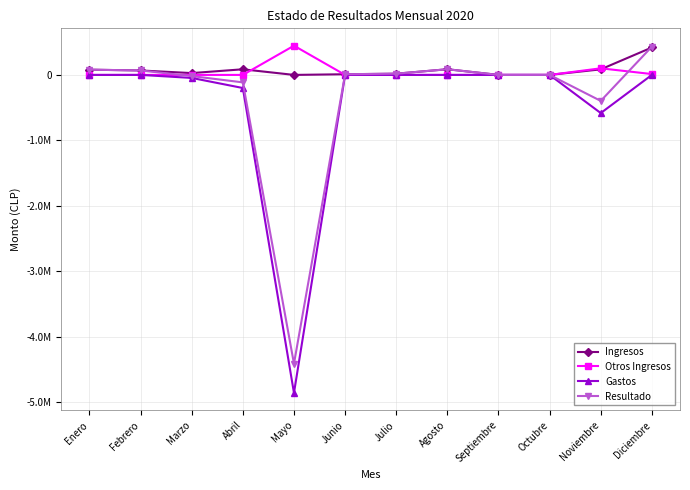

At which label is Resultado closest to -1989000?

Noviembre